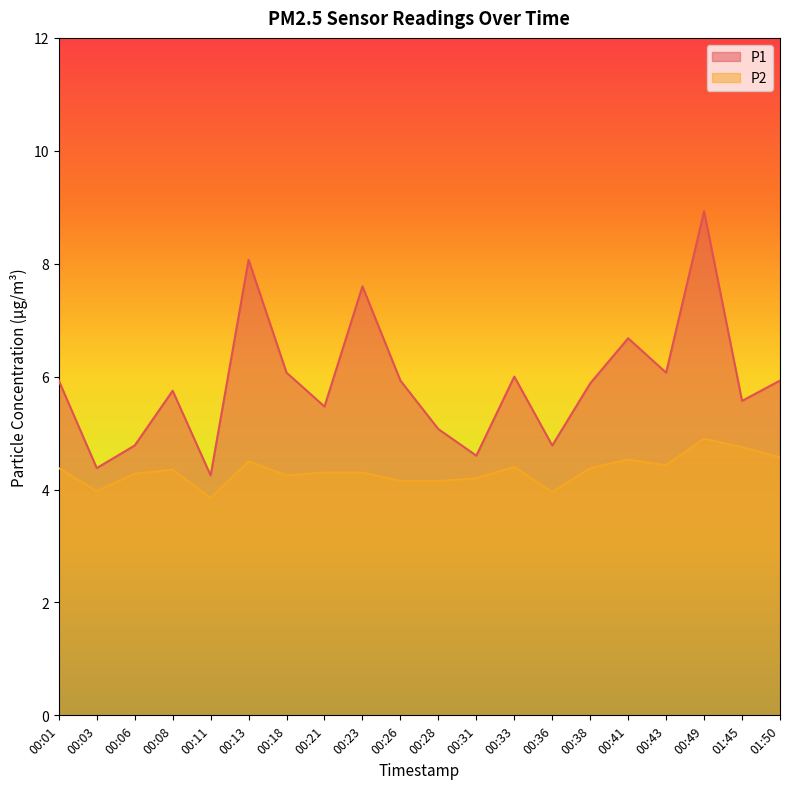

What is the difference between the maximum and minimum values in the P2 series?

1.1